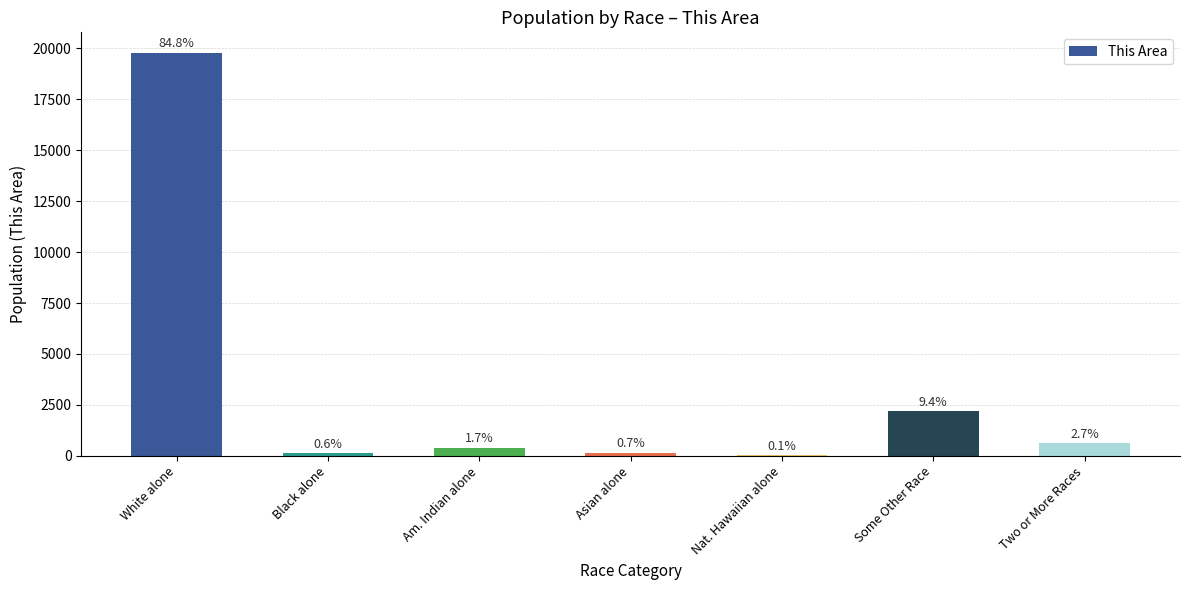

List the labels in order of value, largest first.

White alone, Some Other Race, Two or More Races, Am. Indian alone, Asian alone, Black alone, Nat. Hawaiian alone